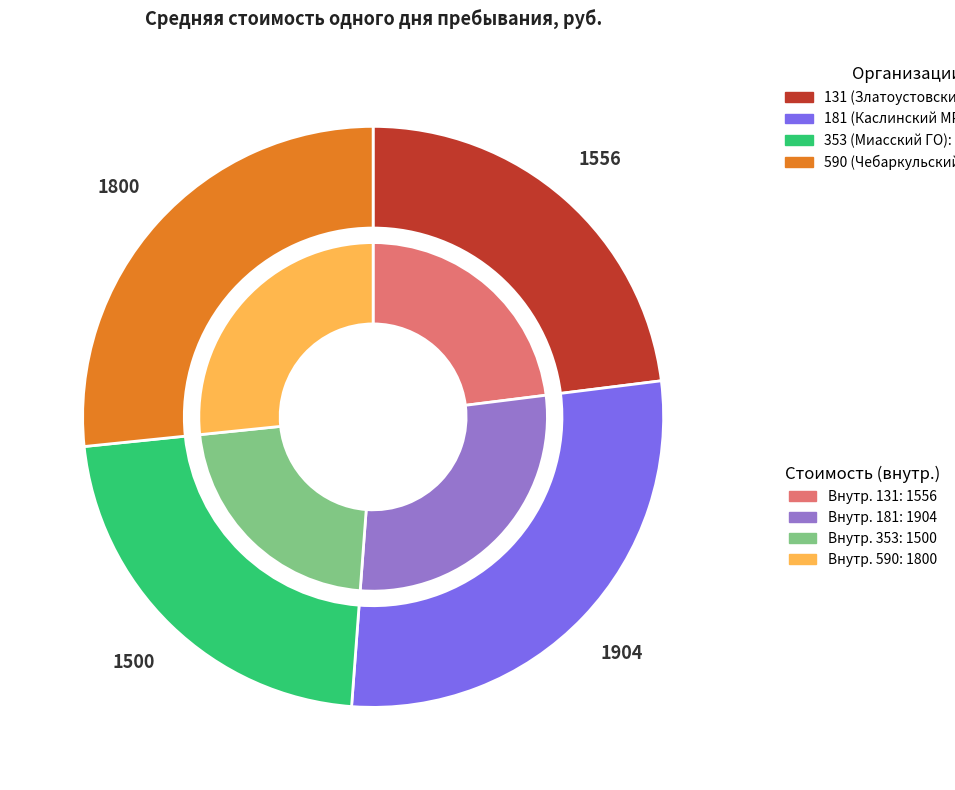

To the nearest percent, what percentage of the pie is 131 (Златоустовский ГО)?

23%